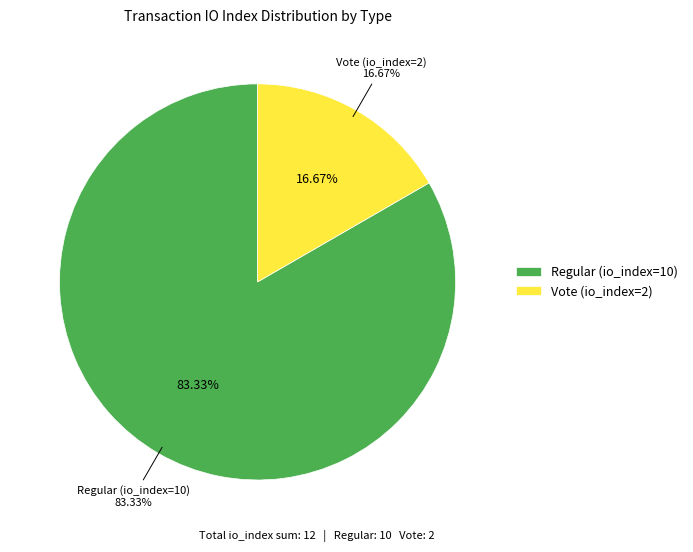

Which category has the smallest portion of the pie?

Vote (io_index=2)